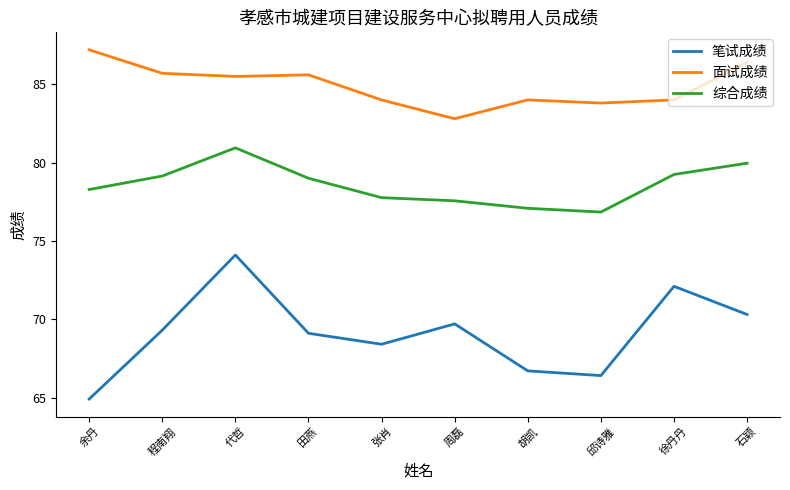

Which series has the widest spread of values?

笔试成绩